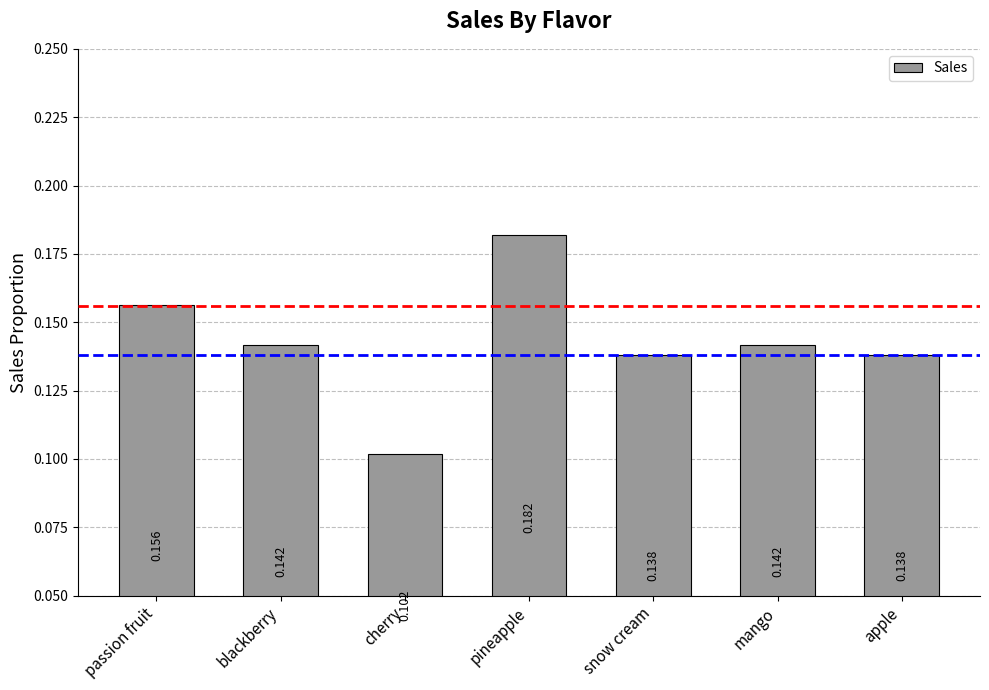

Which category has the lowest value across all series?

cherry